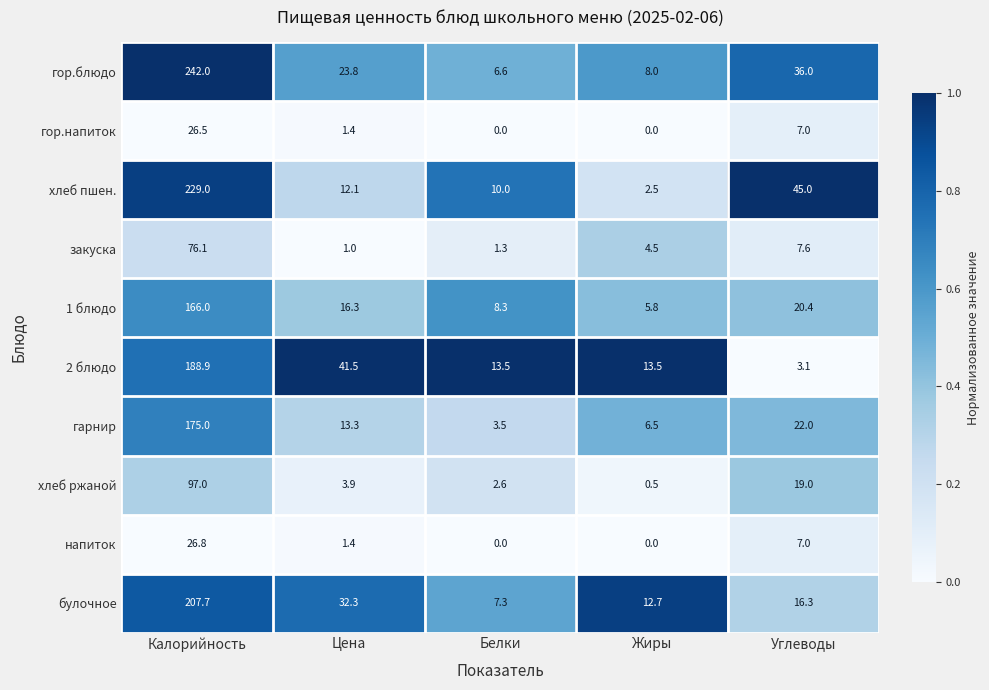

Which series has the largest range (max minus min)?

гор.блюдо